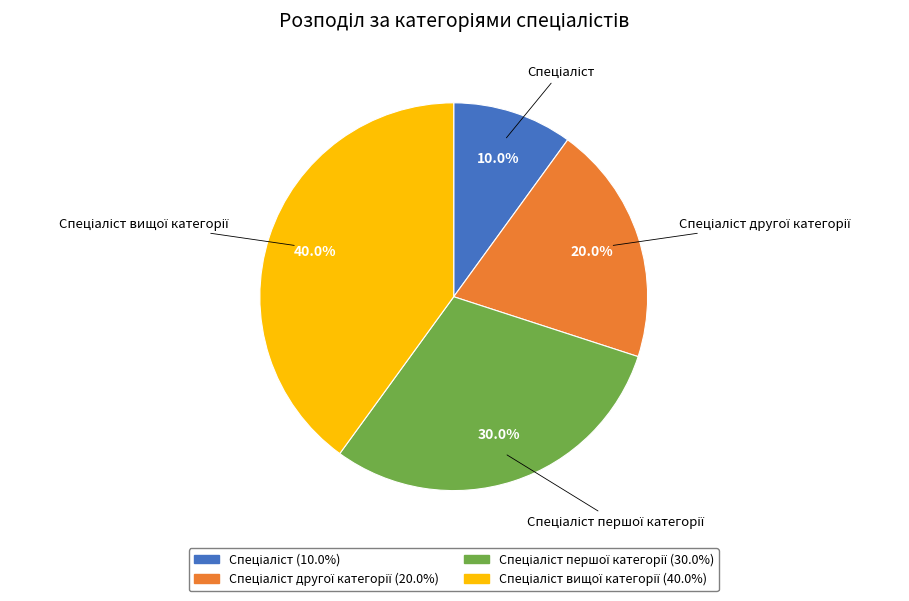

Is there any slice that represents more than half of the pie?

No